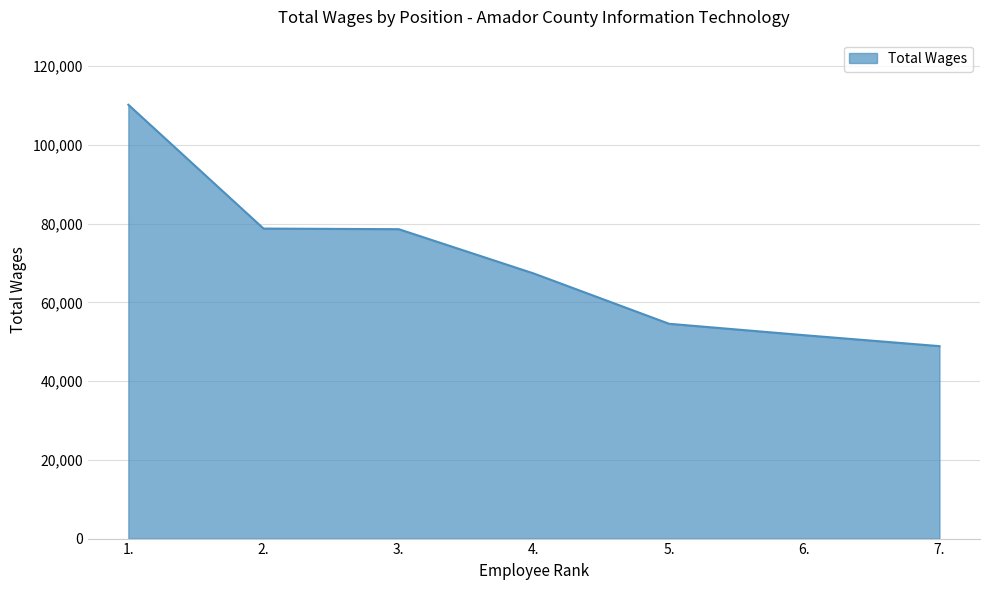

How many lines are shown in the chart?

1